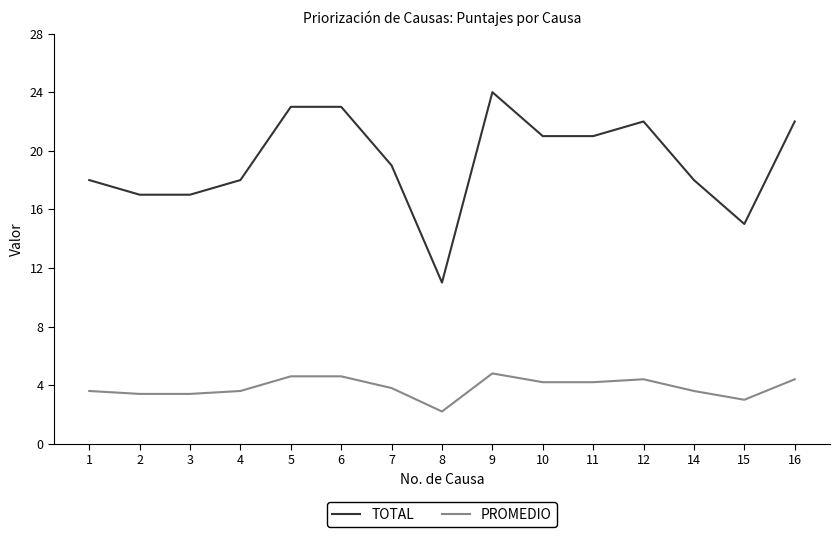

Does the chart have visible grid lines?

No